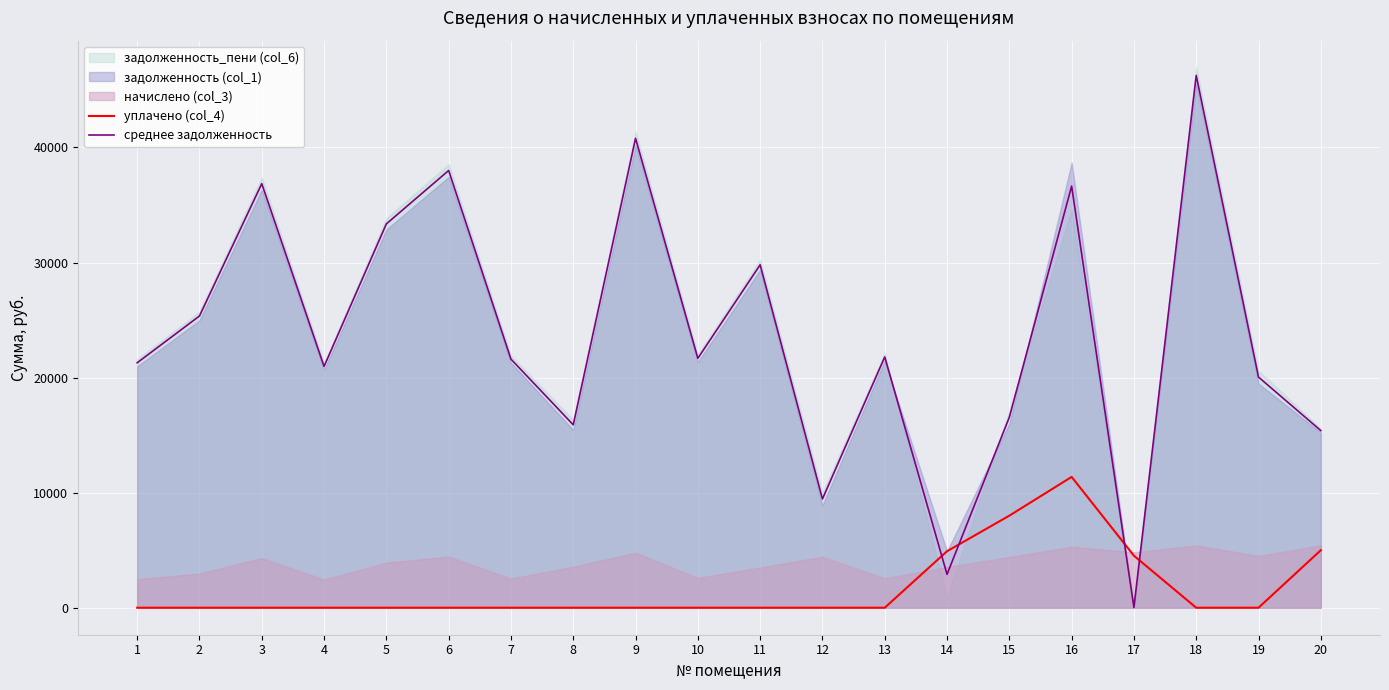

Reading left to right, list all the values displayed in this chart.

уплачено (col_4): 1=0.0	2=0.0	3=0.0	4=0.0	5=0.0	6=0.0	7=0.0	8=0.0	9=0.0	10=0.0	11=0.0	12=0.0	13=0.0	14=4910.4	15=8000.0	16=11369.0	17=4520.0	18=0.0	19=0.0	20=5000.0
среднее задолженность: 1=21288.0	2=25355.0	3=36856.7	4=20970.2	5=33361.7	6=38000.5	7=21605.6	8=15896.7	9=40796.6	10=21677.7	11=29803.2	12=9451.9	13=21796.3	14=2897.9	15=16556.8	16=36645.3	17=20.9	18=46261.4	19=20043.9	20=15393.9